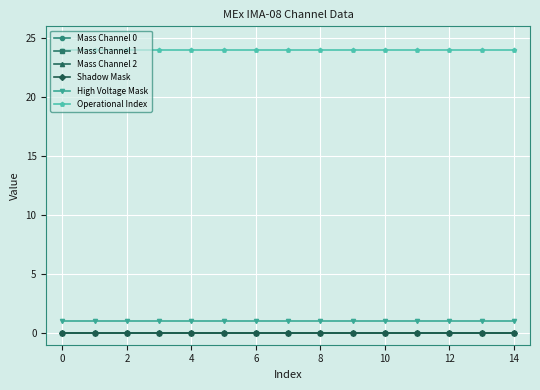

What is the value of the Operational Index point at the 10th from the left?

24